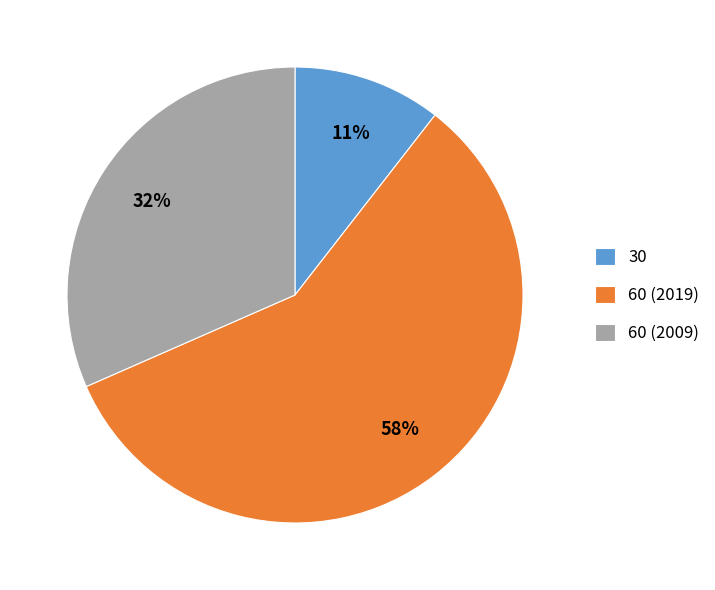

What is the majority slice?

60 (2019)